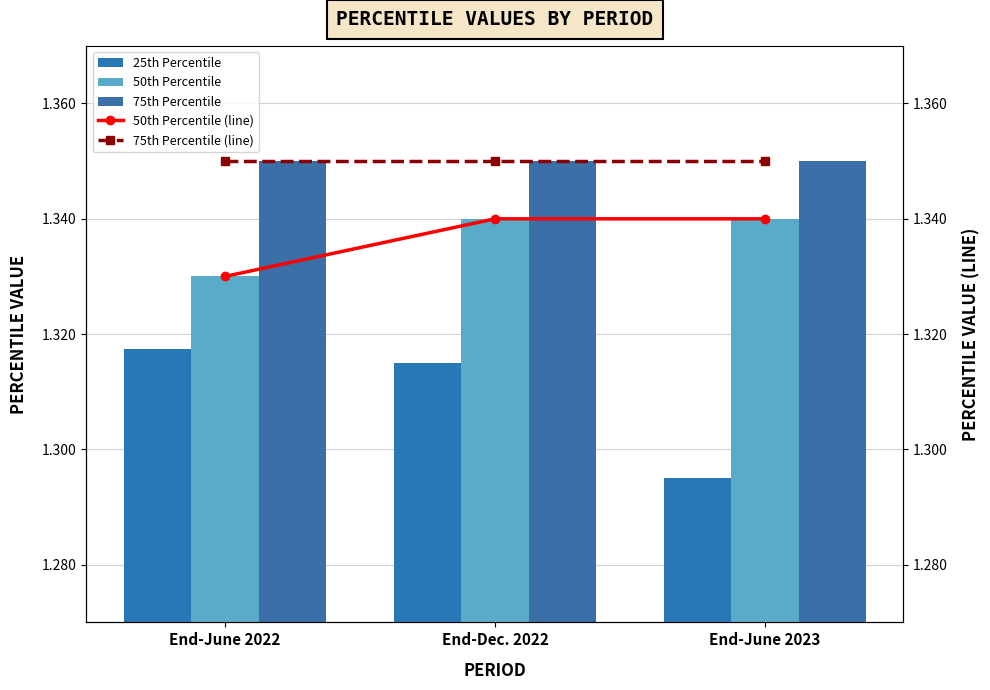

Reading right to left, list all the values displayed in this chart.

25th Percentile: End-June 2023=1.3	End-Dec. 2022=1.3	End-June 2022=1.3
50th Percentile: End-June 2023=1.3	End-Dec. 2022=1.3	End-June 2022=1.3
75th Percentile: End-June 2023=1.4	End-Dec. 2022=1.4	End-June 2022=1.4
50th Percentile (line): End-June 2023=1.3	End-Dec. 2022=1.3	End-June 2022=1.3
75th Percentile (line): End-June 2023=1.4	End-Dec. 2022=1.4	End-June 2022=1.4